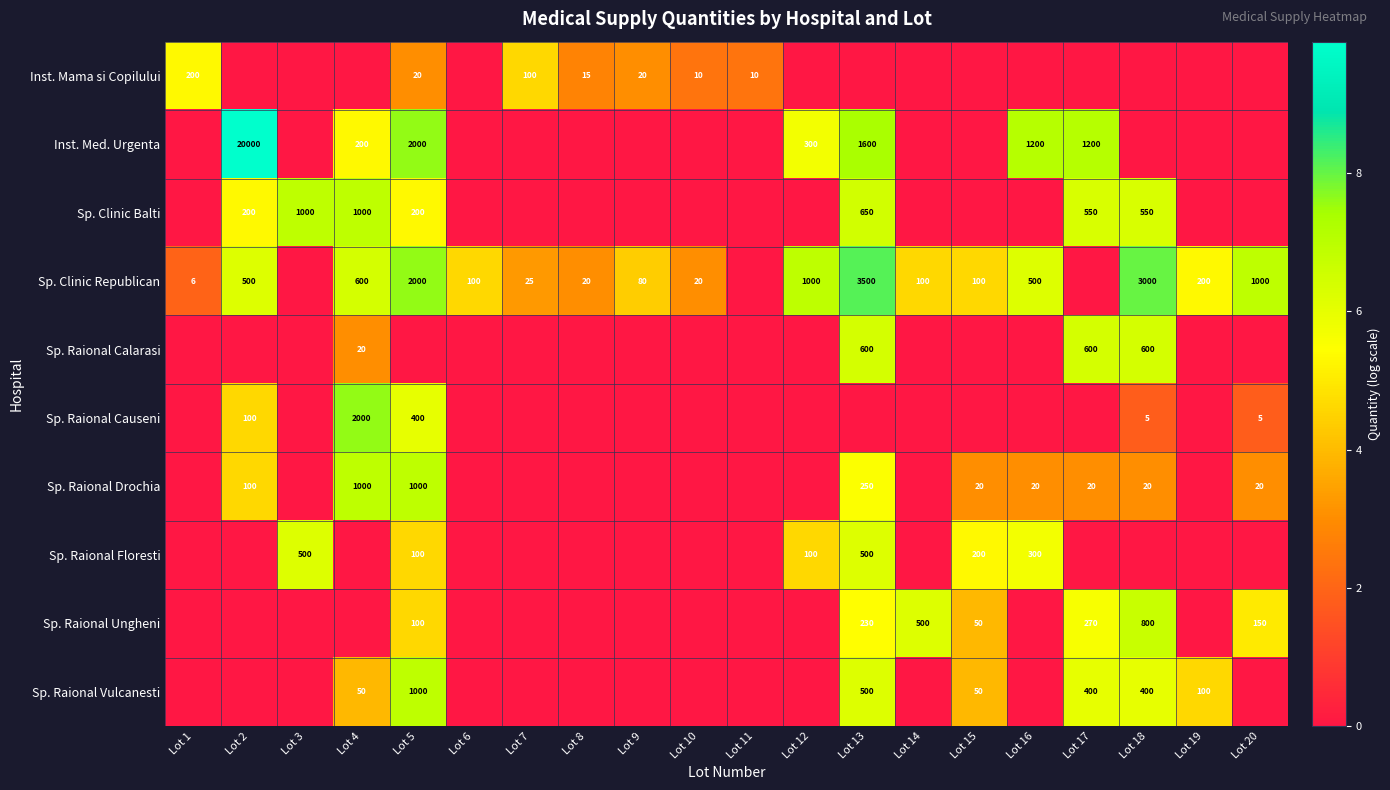

True or false: Sp. Raional Drochia has a value of 1000 at Lot 5.

True